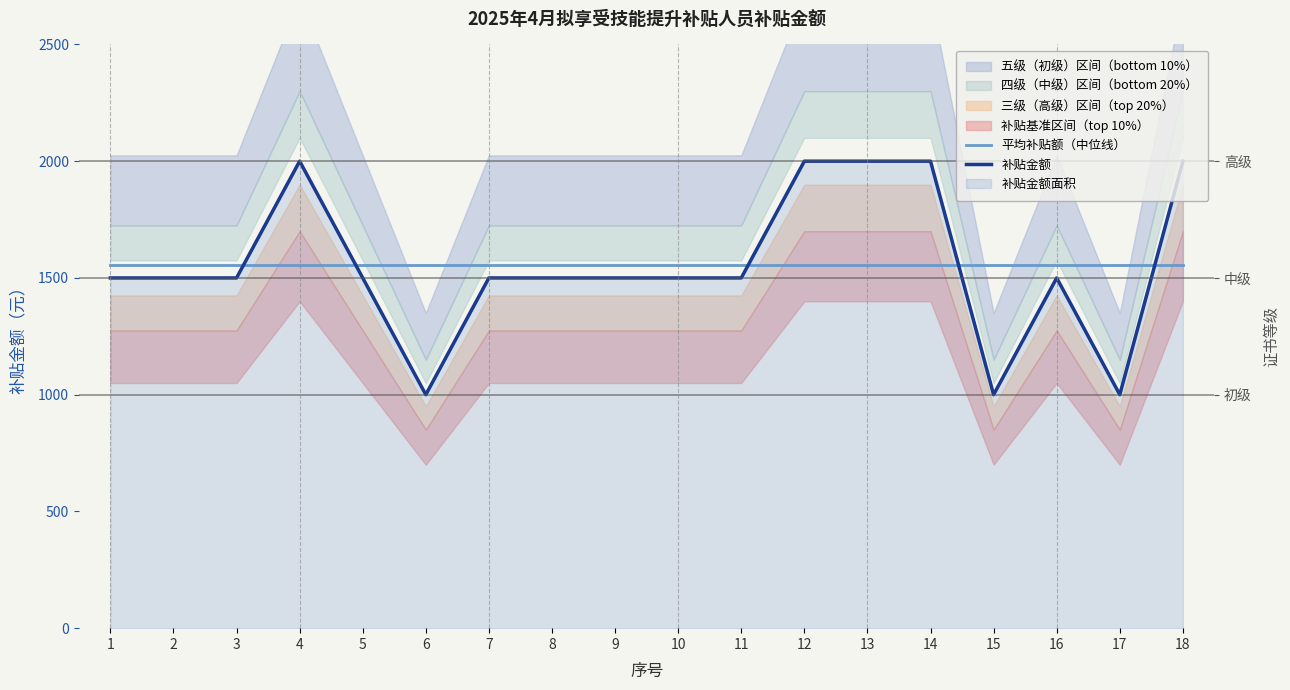

At which label is 补贴金额 closest to 1500?

1